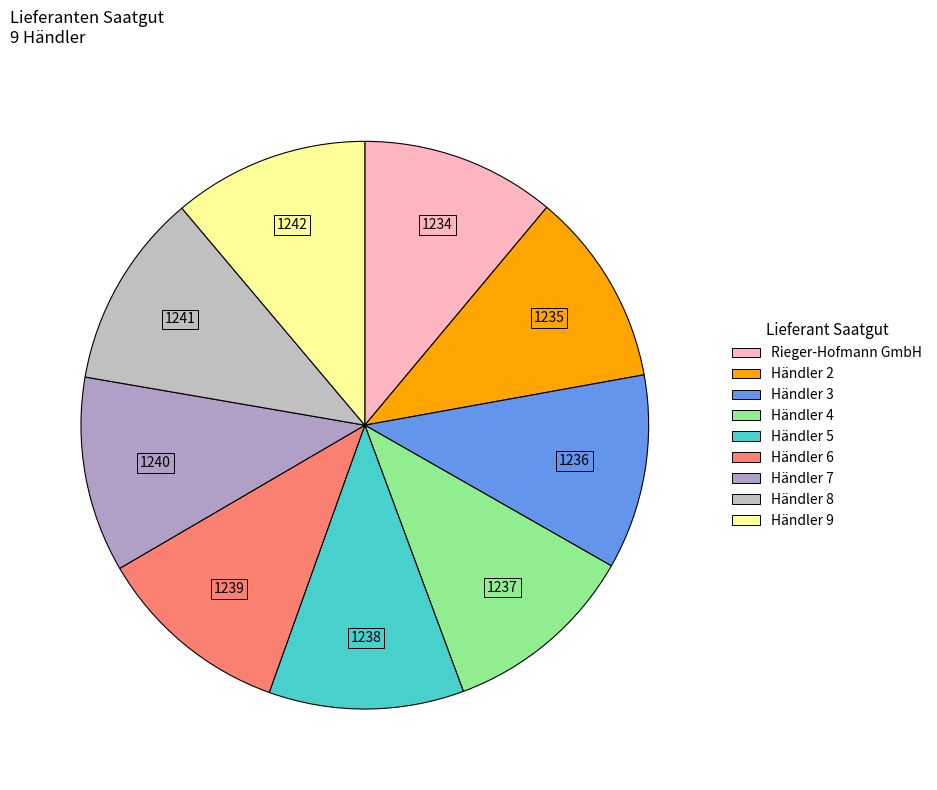

Which category has the smallest portion of the pie?

Rieger-Hofmann GmbH